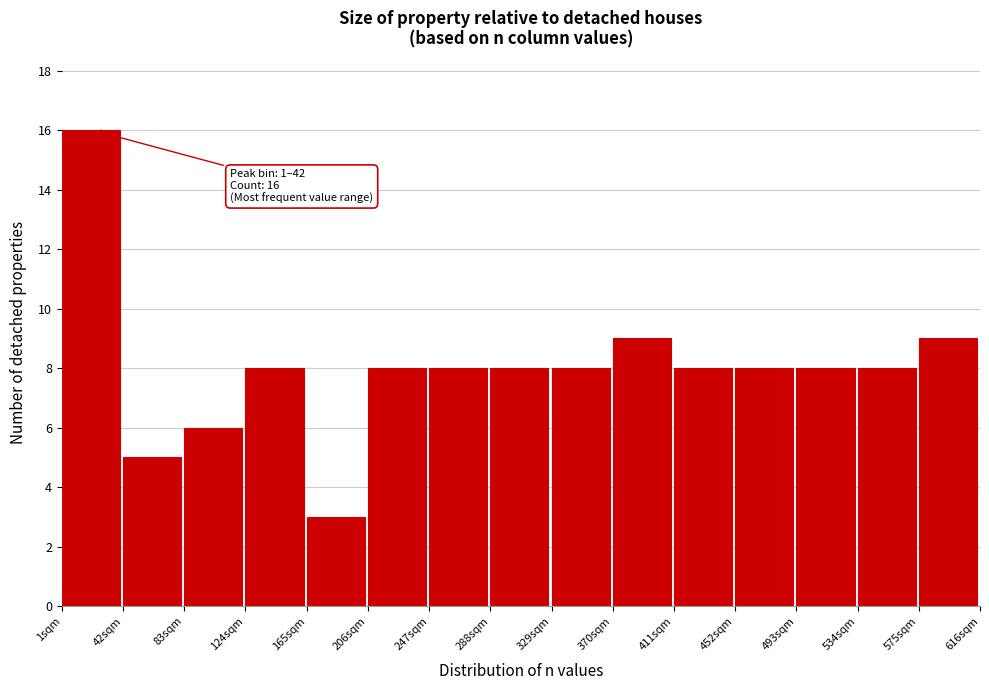

Over which range of the x-axis is the bar tallest?

1 to 42